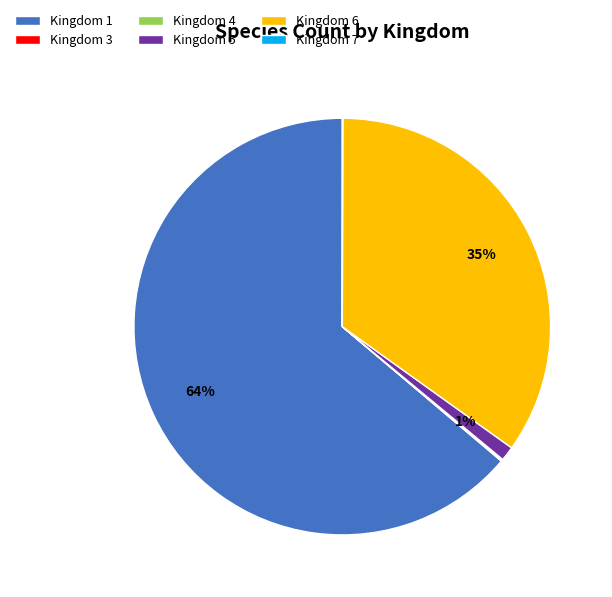

To the nearest percent, what portion does Kingdom 6 represent?

35%